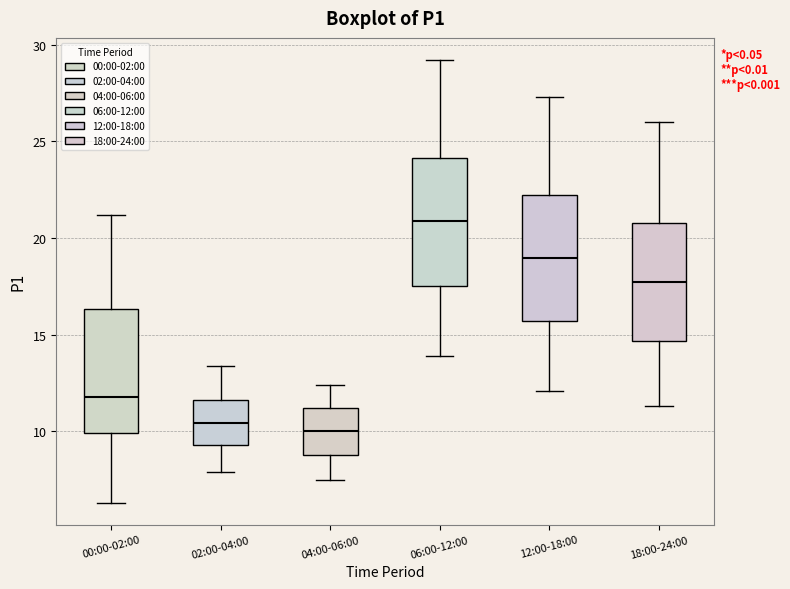

Where does the median line of the box for 06:00-12:00 sit on the y-axis? The values are not printed on the chart, so give them approximately, as read against the axis.

21.0